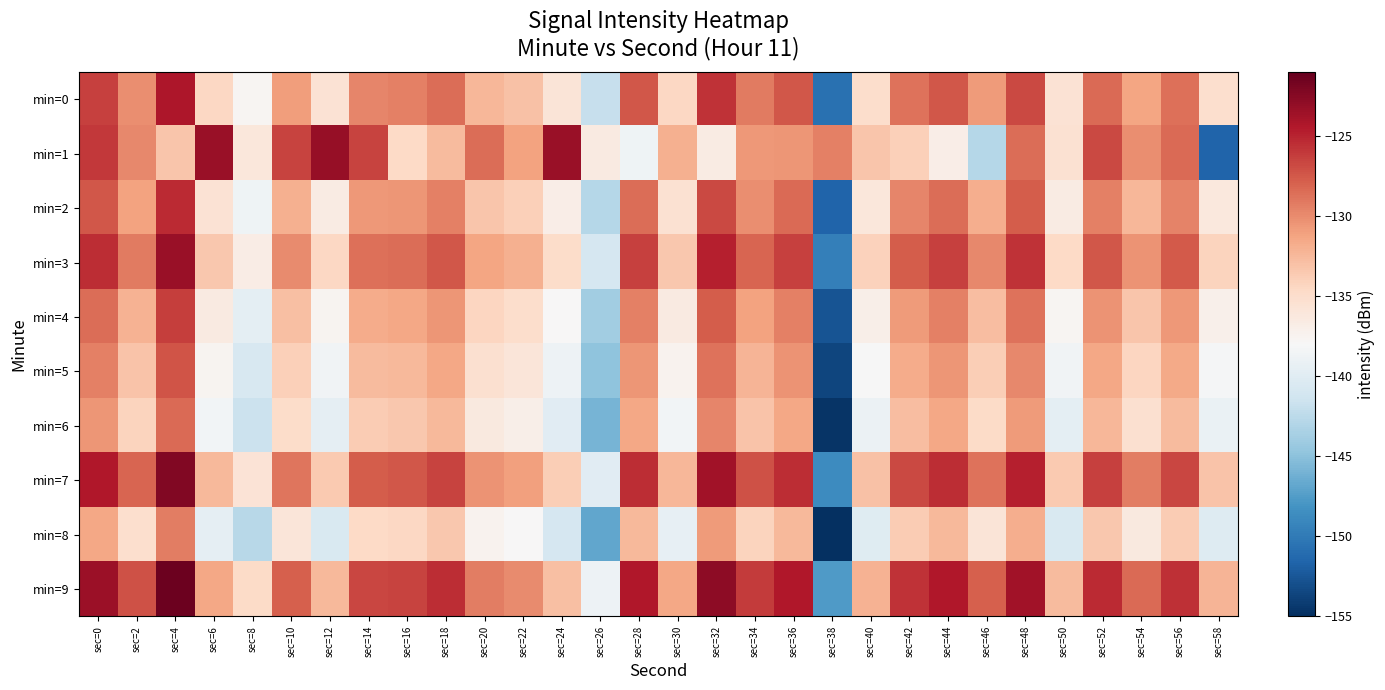

Reading left to right, what are all the values shown in this chart?

min=0: sec=0=-126.4	sec=2=-130.1	sec=4=-124.3	sec=6=-134.5	sec=8=-137.7	sec=10=-130.9	sec=12=-135.5	sec=14=-129.7	sec=16=-129.5	sec=18=-128.5	sec=20=-132.3	sec=22=-133.0	sec=24=-135.9	sec=26=-141.9	sec=28=-127.4	sec=30=-134.4	sec=32=-125.7	sec=34=-129.2	sec=36=-127.4	sec=38=-150.6	sec=40=-135.0	sec=42=-128.7	sec=44=-127.4	sec=46=-130.8	sec=48=-126.8	sec=50=-135.6	sec=52=-128.4	sec=54=-131.3	sec=56=-128.6	sec=58=-135.2
min=1: sec=0=-126.0	sec=2=-129.9	sec=4=-133.3	sec=6=-123.3	sec=8=-136.0	sec=10=-126.6	sec=12=-123.2	sec=14=-126.6	sec=16=-134.6	sec=18=-132.7	sec=20=-128.4	sec=22=-131.1	sec=24=-123.3	sec=26=-136.5	sec=28=-138.7	sec=30=-131.9	sec=32=-136.5	sec=34=-130.7	sec=36=-130.5	sec=38=-129.5	sec=40=-133.3	sec=42=-134.0	sec=44=-136.9	sec=46=-142.9	sec=48=-128.4	sec=50=-135.4	sec=52=-126.7	sec=54=-130.2	sec=56=-128.4	sec=58=-151.6
min=2: sec=0=-127.4	sec=2=-131.1	sec=4=-125.3	sec=6=-135.5	sec=8=-138.7	sec=10=-131.9	sec=12=-136.5	sec=14=-130.7	sec=16=-130.5	sec=18=-129.5	sec=20=-133.3	sec=22=-134.0	sec=24=-136.9	sec=26=-142.9	sec=28=-128.4	sec=30=-135.4	sec=32=-126.7	sec=34=-130.2	sec=36=-128.4	sec=38=-151.6	sec=40=-136.0	sec=42=-129.7	sec=44=-128.4	sec=46=-131.8	sec=48=-127.8	sec=50=-136.6	sec=52=-129.4	sec=54=-132.3	sec=56=-129.6	sec=58=-136.2
min=3: sec=0=-125.4	sec=2=-129.1	sec=4=-123.3	sec=6=-133.5	sec=8=-136.7	sec=10=-129.9	sec=12=-134.5	sec=14=-128.7	sec=16=-128.5	sec=18=-127.5	sec=20=-131.3	sec=22=-132.0	sec=24=-134.9	sec=26=-140.9	sec=28=-126.4	sec=30=-133.4	sec=32=-124.7	sec=34=-128.2	sec=36=-126.4	sec=38=-149.6	sec=40=-134.0	sec=42=-127.7	sec=44=-126.4	sec=46=-129.8	sec=48=-125.8	sec=50=-134.6	sec=52=-127.4	sec=54=-130.3	sec=56=-127.6	sec=58=-134.2
min=4: sec=0=-128.4	sec=2=-132.1	sec=4=-126.3	sec=6=-136.5	sec=8=-139.7	sec=10=-132.9	sec=12=-137.5	sec=14=-131.7	sec=16=-131.5	sec=18=-130.5	sec=20=-134.3	sec=22=-135.0	sec=24=-137.9	sec=26=-143.9	sec=28=-129.4	sec=30=-136.4	sec=32=-127.7	sec=34=-131.2	sec=36=-129.4	sec=38=-152.6	sec=40=-137.0	sec=42=-130.7	sec=44=-129.4	sec=46=-132.8	sec=48=-128.8	sec=50=-137.6	sec=52=-130.4	sec=54=-133.3	sec=56=-130.6	sec=58=-137.2
min=5: sec=0=-129.4	sec=2=-133.1	sec=4=-127.3	sec=6=-137.5	sec=8=-140.7	sec=10=-133.9	sec=12=-138.5	sec=14=-132.7	sec=16=-132.5	sec=18=-131.5	sec=20=-135.3	sec=22=-136.0	sec=24=-138.9	sec=26=-144.9	sec=28=-130.4	sec=30=-137.4	sec=32=-128.7	sec=34=-132.2	sec=36=-130.4	sec=38=-153.6	sec=40=-138.0	sec=42=-131.7	sec=44=-130.4	sec=46=-133.8	sec=48=-129.8	sec=50=-138.6	sec=52=-131.4	sec=54=-134.3	sec=56=-131.6	sec=58=-138.2
min=6: sec=0=-130.4	sec=2=-134.1	sec=4=-128.3	sec=6=-138.5	sec=8=-141.7	sec=10=-134.9	sec=12=-139.5	sec=14=-133.7	sec=16=-133.5	sec=18=-132.5	sec=20=-136.3	sec=22=-137.0	sec=24=-139.9	sec=26=-145.9	sec=28=-131.4	sec=30=-138.4	sec=32=-129.7	sec=34=-133.2	sec=36=-131.4	sec=38=-154.6	sec=40=-139.0	sec=42=-132.7	sec=44=-131.4	sec=46=-134.8	sec=48=-130.8	sec=50=-139.6	sec=52=-132.4	sec=54=-135.3	sec=56=-132.6	sec=58=-139.2
min=7: sec=0=-124.4	sec=2=-128.1	sec=4=-122.3	sec=6=-132.5	sec=8=-135.7	sec=10=-128.9	sec=12=-133.5	sec=14=-127.7	sec=16=-127.5	sec=18=-126.5	sec=20=-130.3	sec=22=-131.0	sec=24=-133.9	sec=26=-139.9	sec=28=-125.4	sec=30=-132.4	sec=32=-123.7	sec=34=-127.2	sec=36=-125.4	sec=38=-148.6	sec=40=-133.0	sec=42=-126.7	sec=44=-125.4	sec=46=-128.8	sec=48=-124.8	sec=50=-133.6	sec=52=-126.4	sec=54=-129.3	sec=56=-126.6	sec=58=-133.2
min=8: sec=0=-131.4	sec=2=-135.1	sec=4=-129.3	sec=6=-139.5	sec=8=-142.7	sec=10=-135.9	sec=12=-140.5	sec=14=-134.7	sec=16=-134.5	sec=18=-133.5	sec=20=-137.3	sec=22=-138.0	sec=24=-140.9	sec=26=-146.9	sec=28=-132.4	sec=30=-139.4	sec=32=-130.7	sec=34=-134.2	sec=36=-132.4	sec=38=-155.6	sec=40=-140.0	sec=42=-133.7	sec=44=-132.4	sec=46=-135.8	sec=48=-131.8	sec=50=-140.6	sec=52=-133.4	sec=54=-136.3	sec=56=-133.6	sec=58=-140.2
min=9: sec=0=-123.4	sec=2=-127.1	sec=4=-121.3	sec=6=-131.5	sec=8=-134.7	sec=10=-127.9	sec=12=-132.5	sec=14=-126.7	sec=16=-126.5	sec=18=-125.5	sec=20=-129.3	sec=22=-130.0	sec=24=-132.9	sec=26=-138.9	sec=28=-124.4	sec=30=-131.4	sec=32=-122.7	sec=34=-126.2	sec=36=-124.4	sec=38=-147.6	sec=40=-132.0	sec=42=-125.7	sec=44=-124.4	sec=46=-127.8	sec=48=-123.8	sec=50=-132.6	sec=52=-125.4	sec=54=-128.3	sec=56=-125.6	sec=58=-132.2